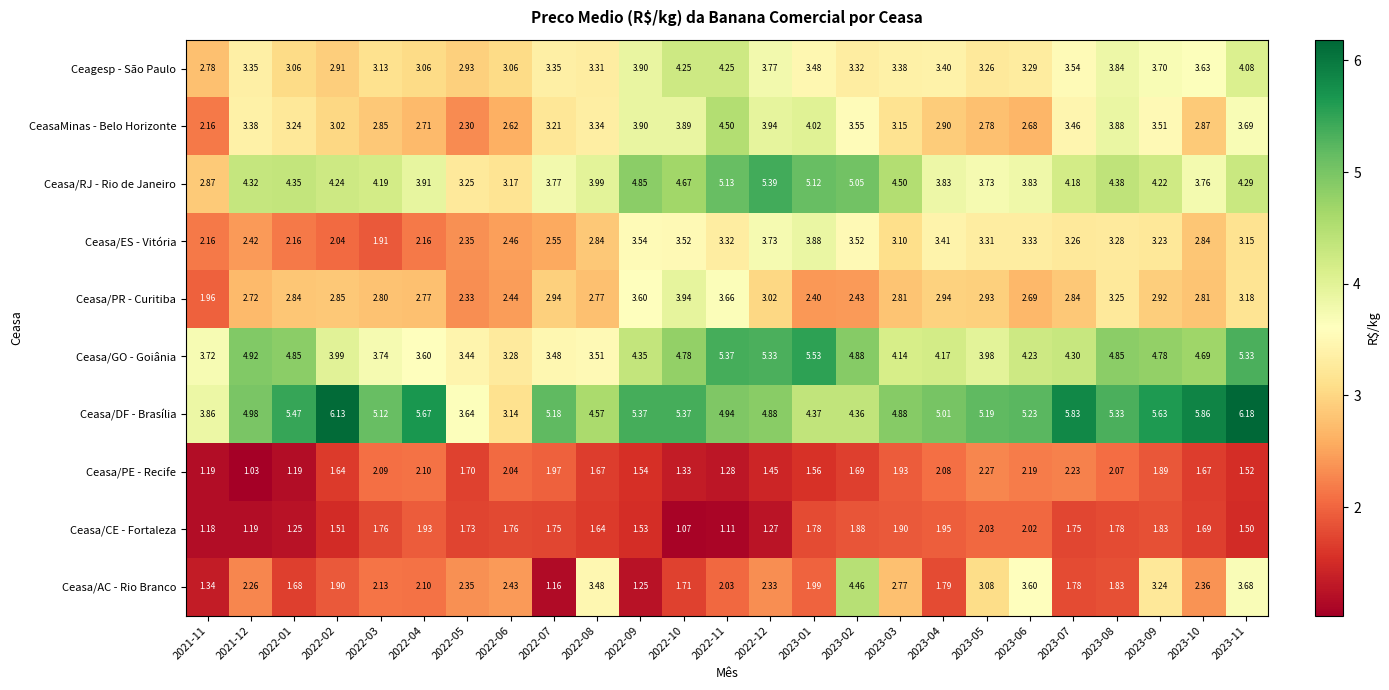

Between 2022-09 and 2023-01, which series saw the biggest shift?

Ceasa/PR - Curitiba